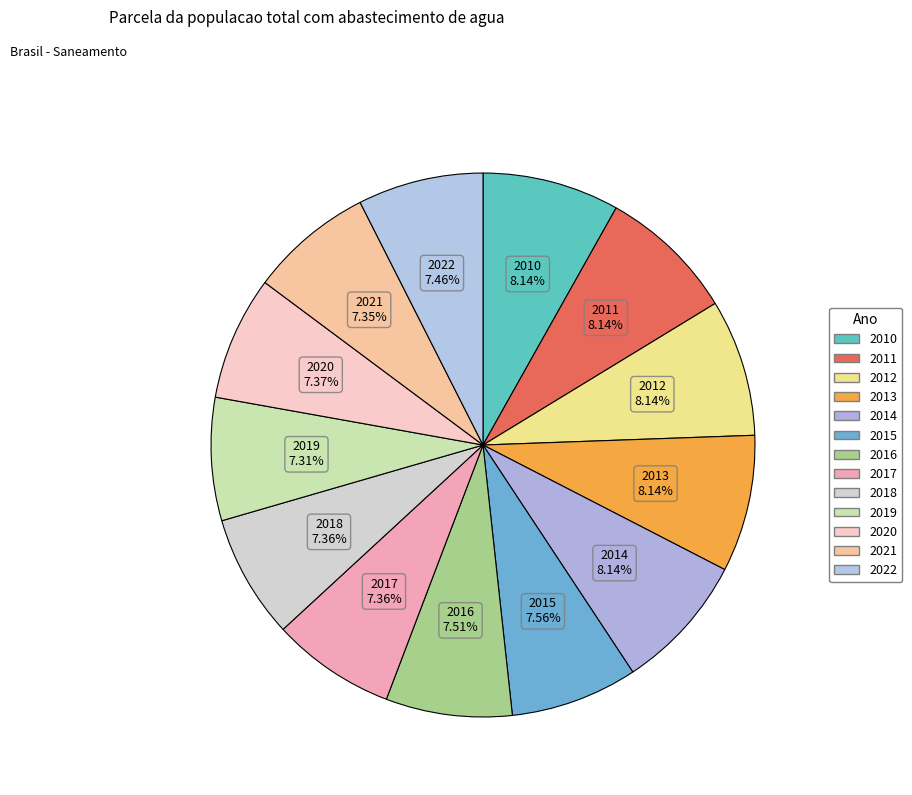

Rank the categories by value from lowest to highest.

2019, 2021, 2017, 2018, 2020, 2022, 2016, 2015, 2010, 2011, 2012, 2013, 2014